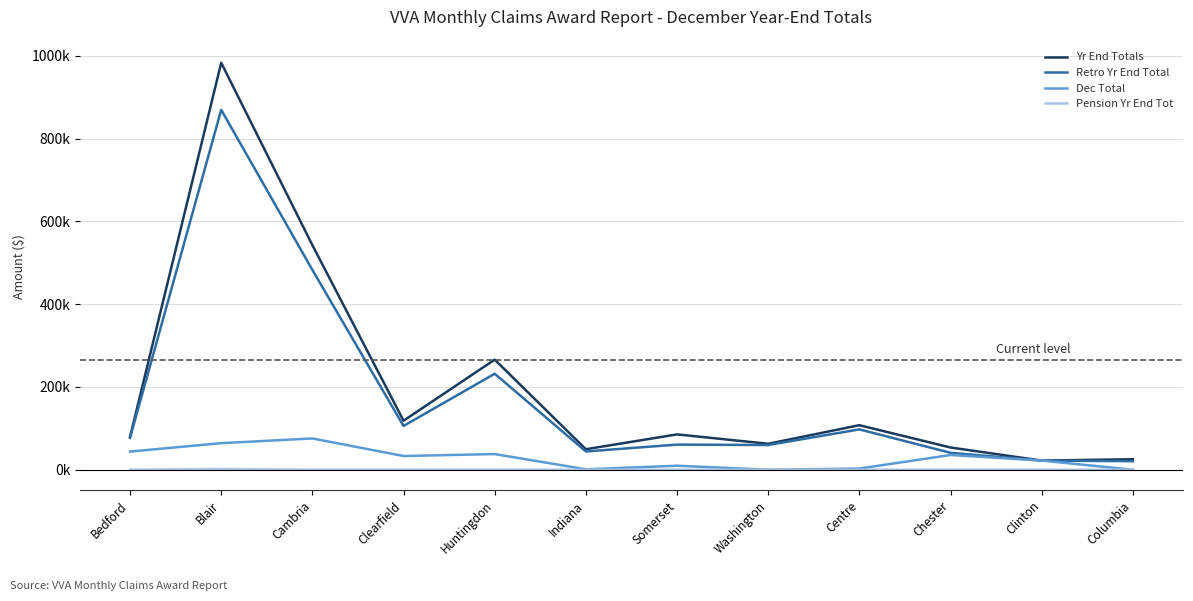

At Blair, list the series in order from largest to smallest.

Yr End Totals, Retro Yr End Total, Dec Total, Pension Yr End Tot